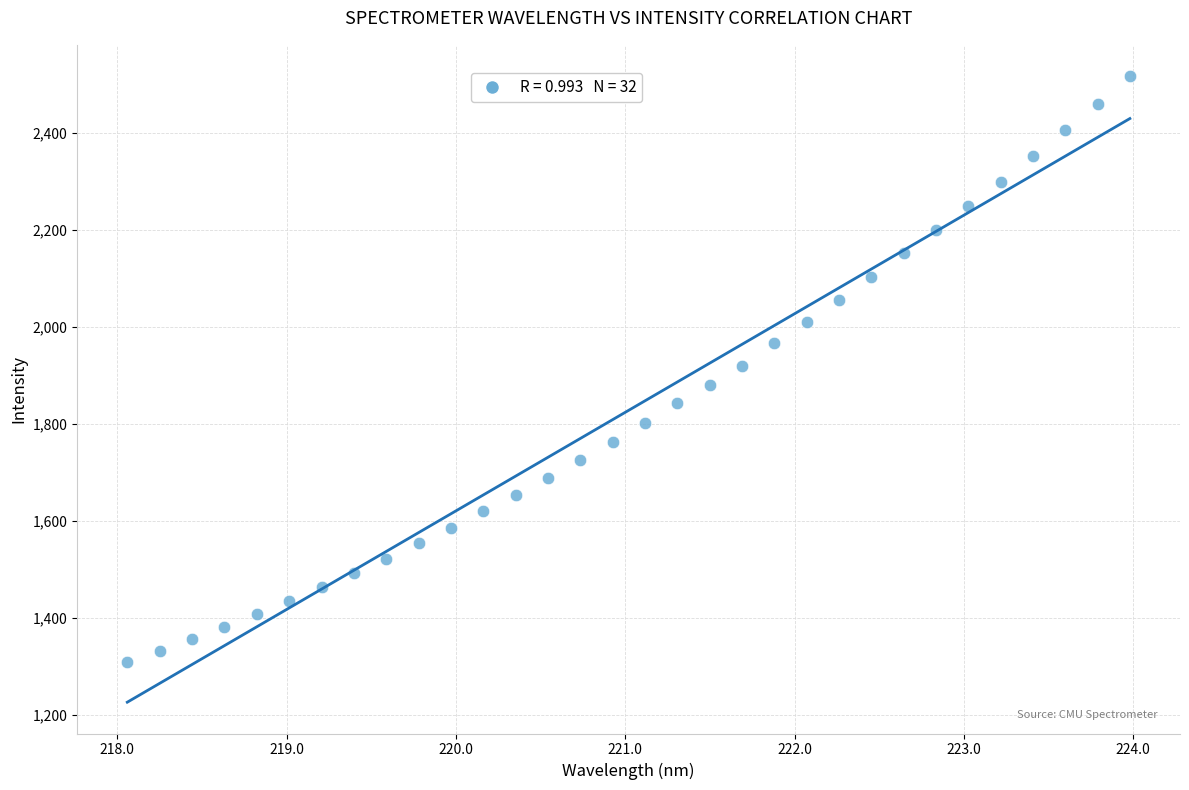

What is the range of X values (max minus min)?

5.9